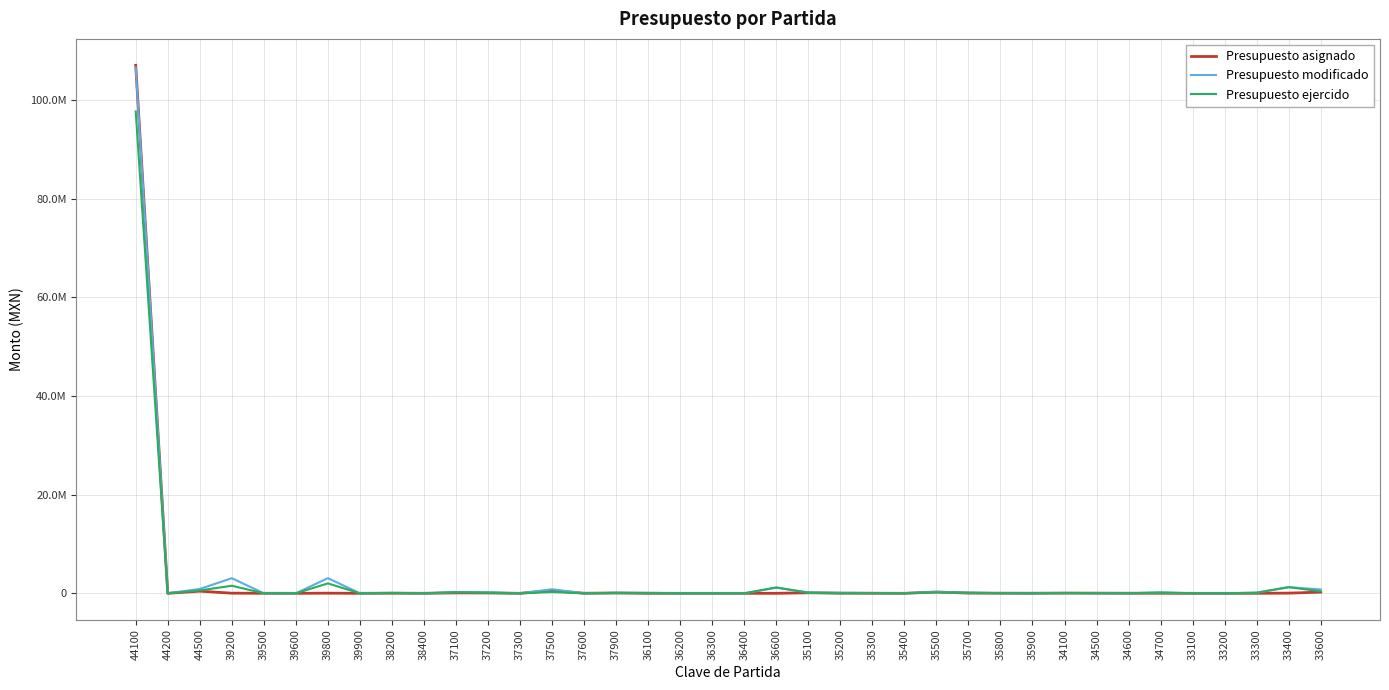

What is the label of the 1st point from the right?

33600